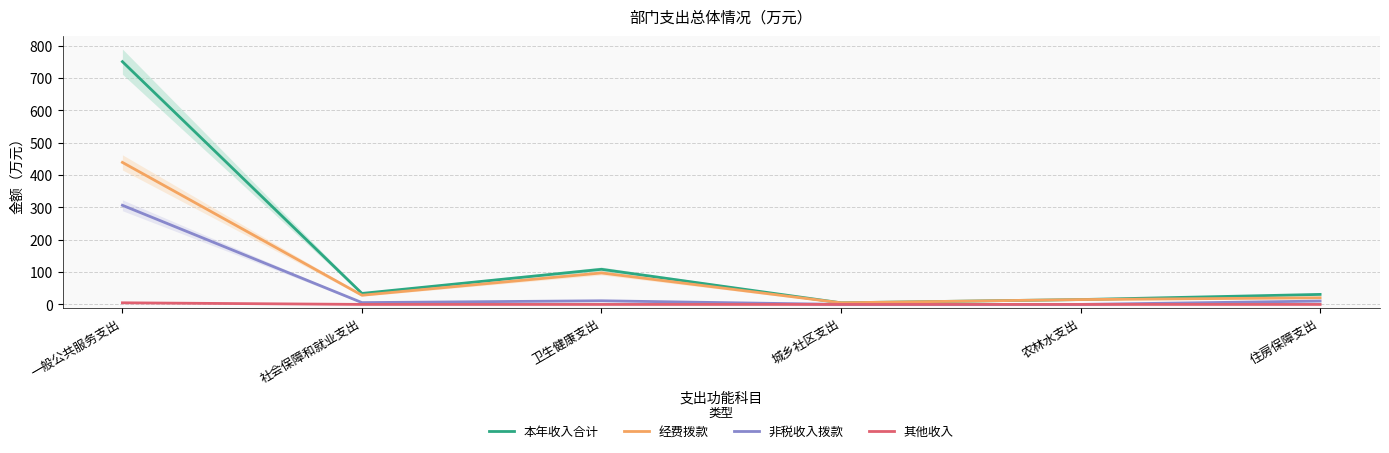

True or false: 其他收入 has more than 2 points higher than both neighbors.

False